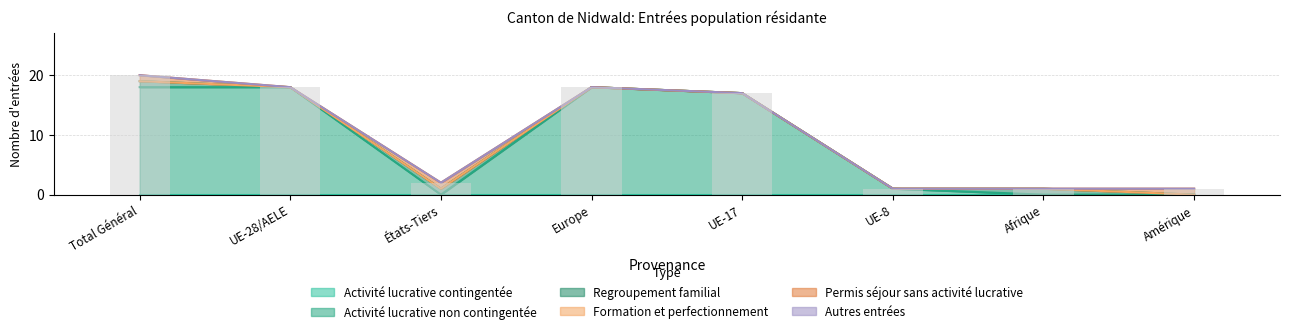

Is the value of Permis séjour sans activité lucrative at UE-17 greater than the value of Formation et perfectionnement at Europe?

No